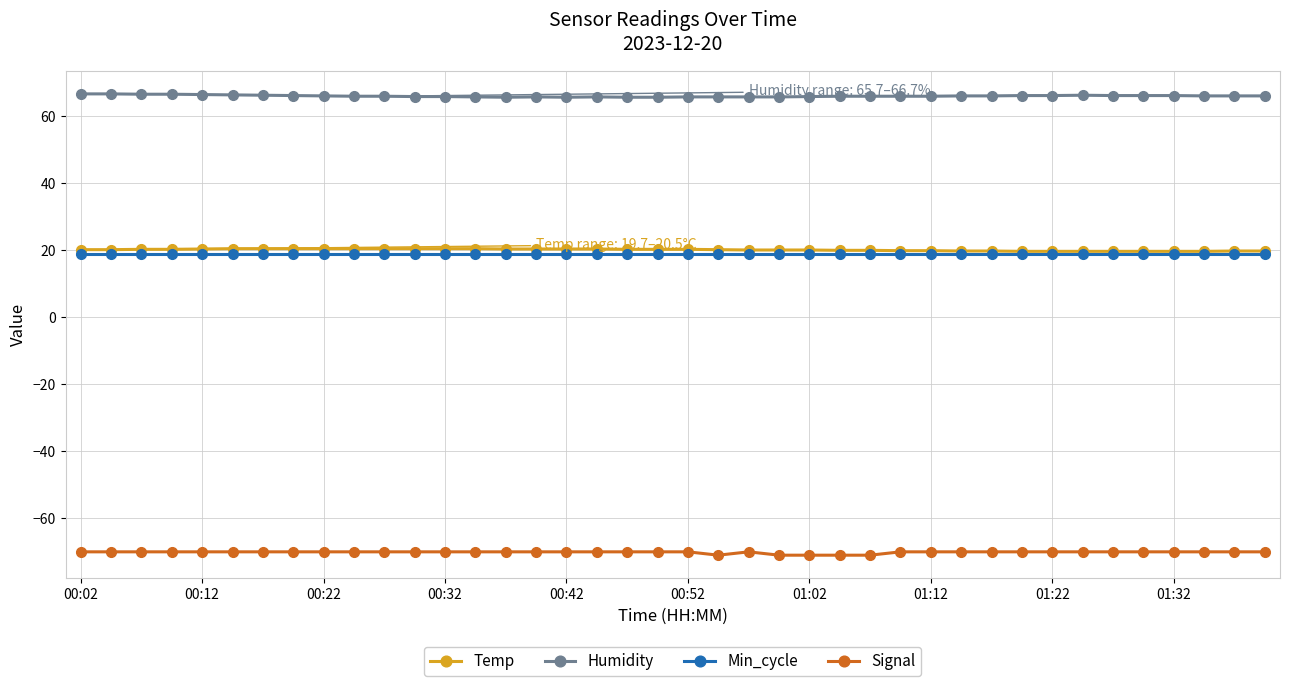

True or false: Humidity and Signal intersect in this chart.

False